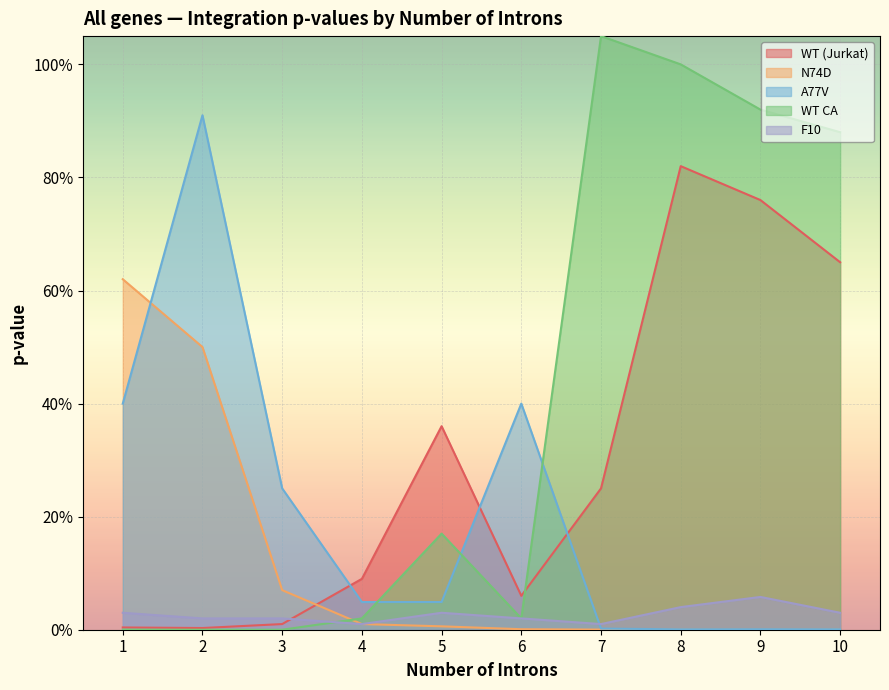

What are all the series names shown in the legend?

WT (Jurkat), N74D, A77V, WT CA, F10